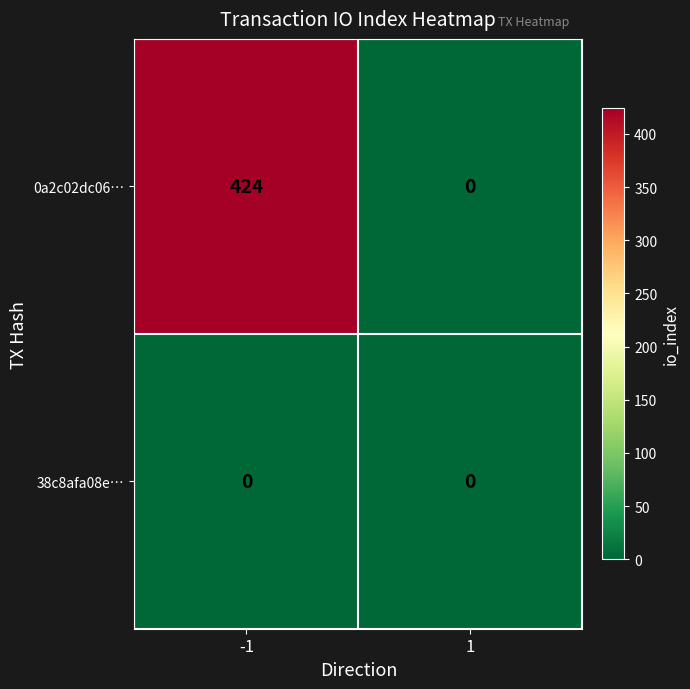

What is the maximum value for 0a2c02dc06…?

424